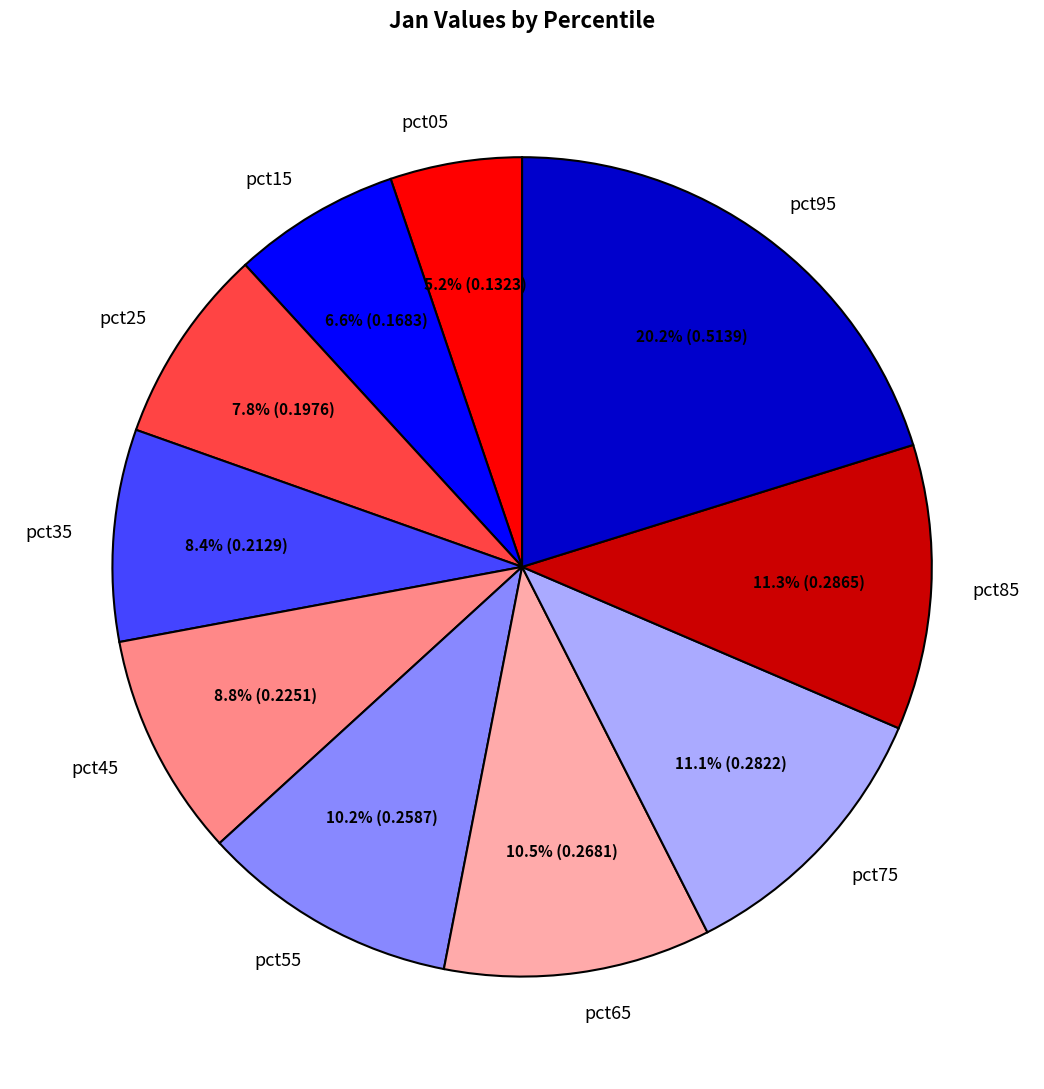

Is it true that pct25 is 8% of the pie?

True